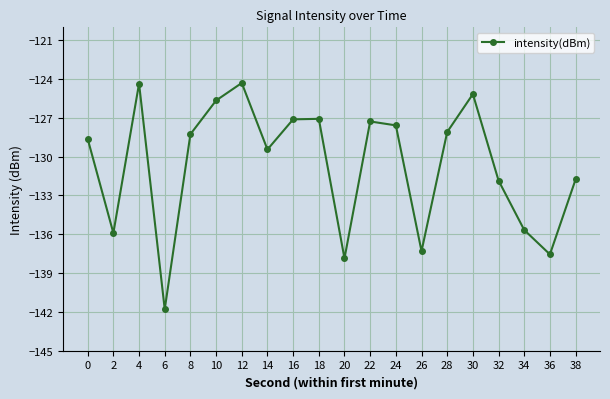

What is the approximate value at 8?

-128.3